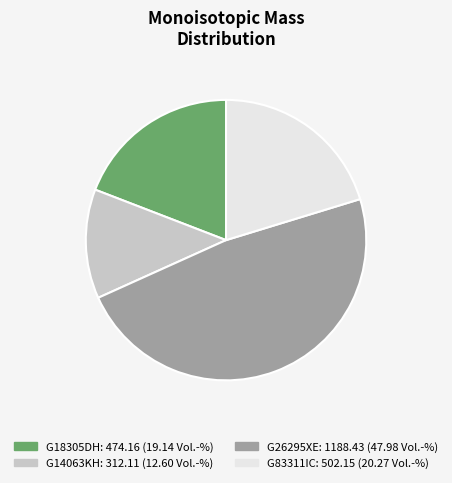

True or false: G83311IC accounts for 20% of the total.

True